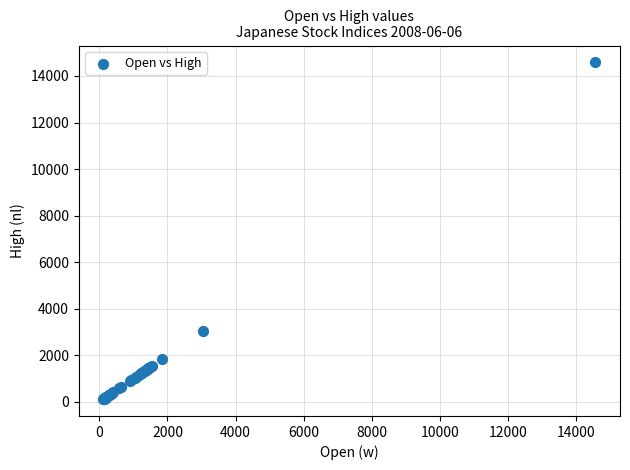

What Y value in the scatter plot is closest to 7352?

3037.2